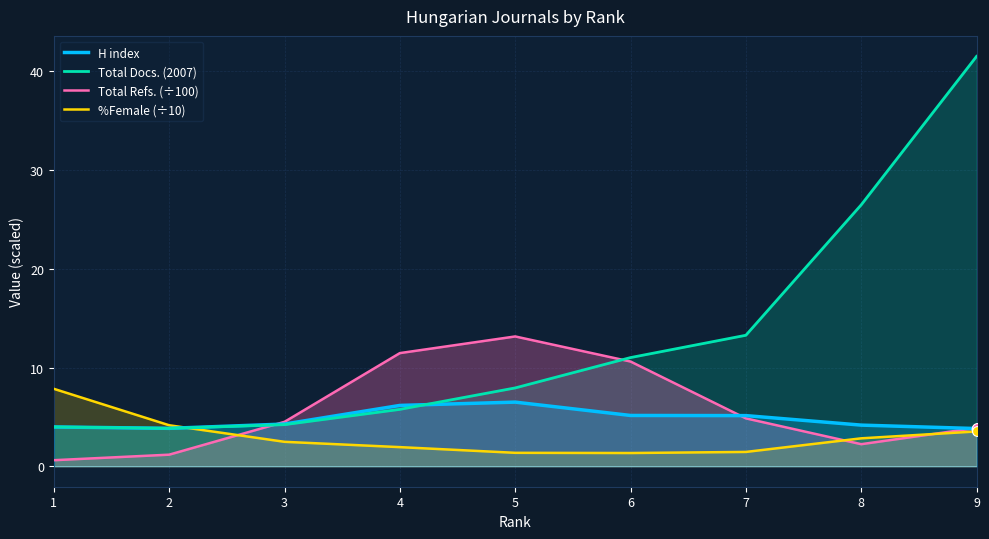

What are all the series names shown in the legend?

H index, Total Docs. (2007), Total Refs. (÷100), %Female (÷10)